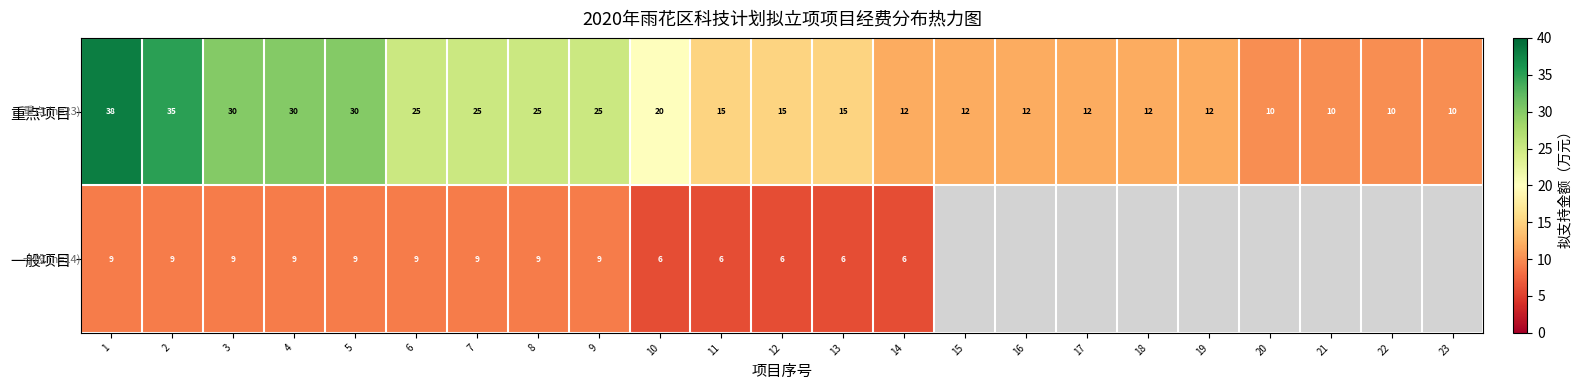

Which has a higher value, 7 or 6?

7